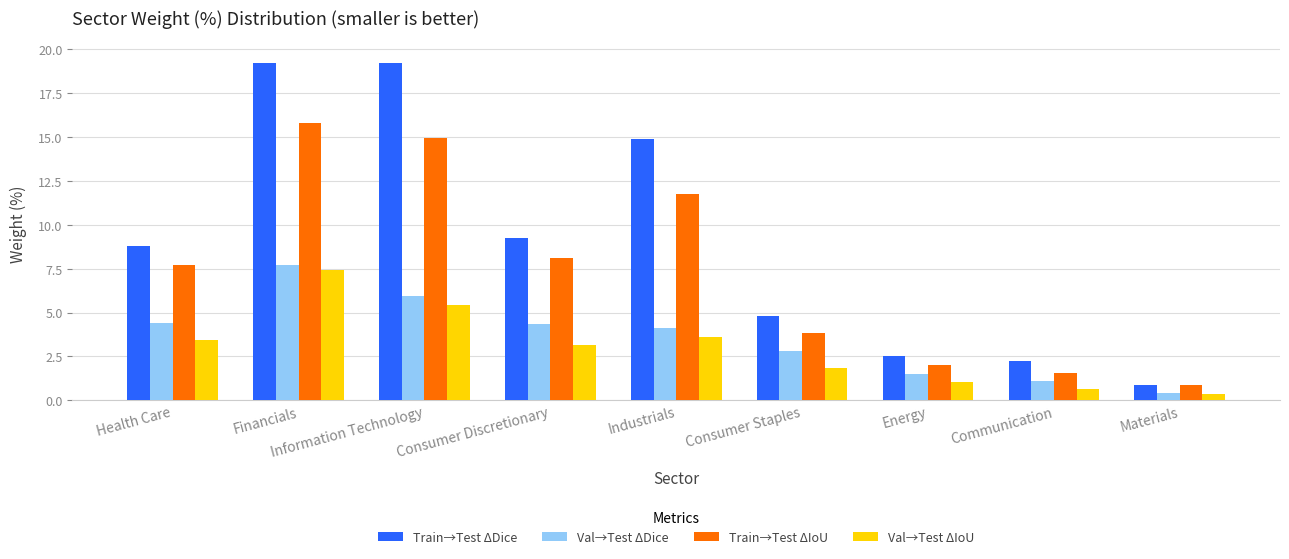

At which label does Val→Test ΔIoU reach its minimum?

Materials